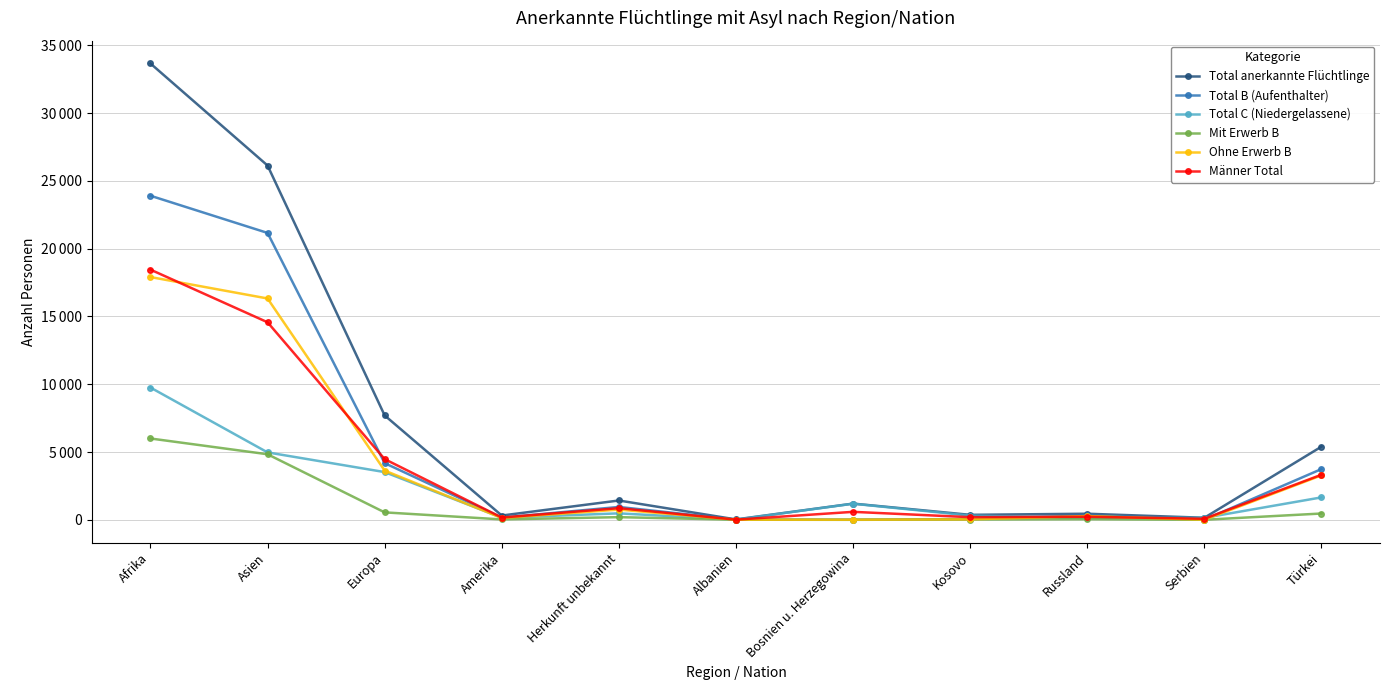

Is it true that Total C (Niedergelassene) equals 538 at Kosovo?

False